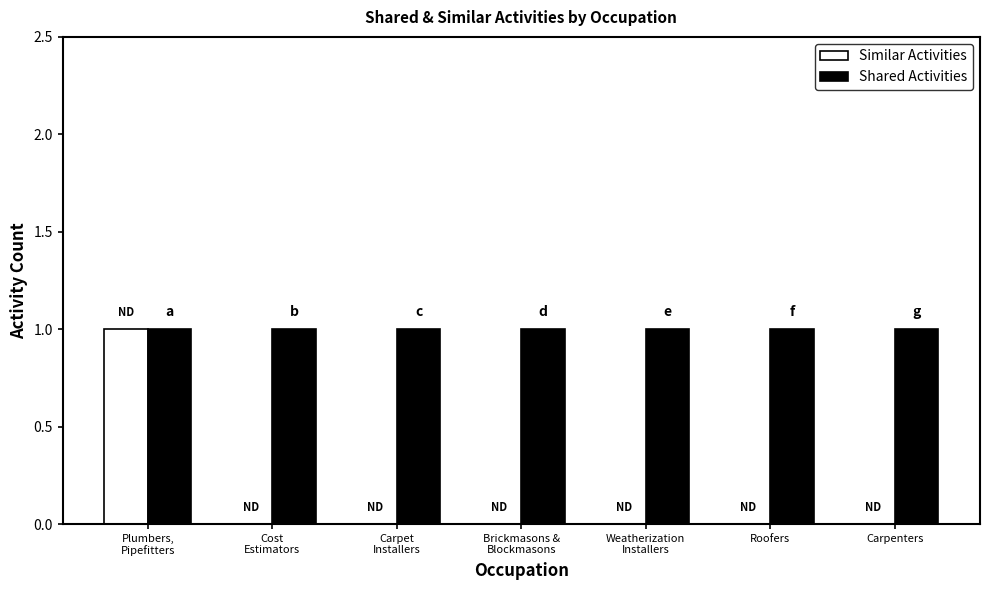

How many data points does each series have?

7